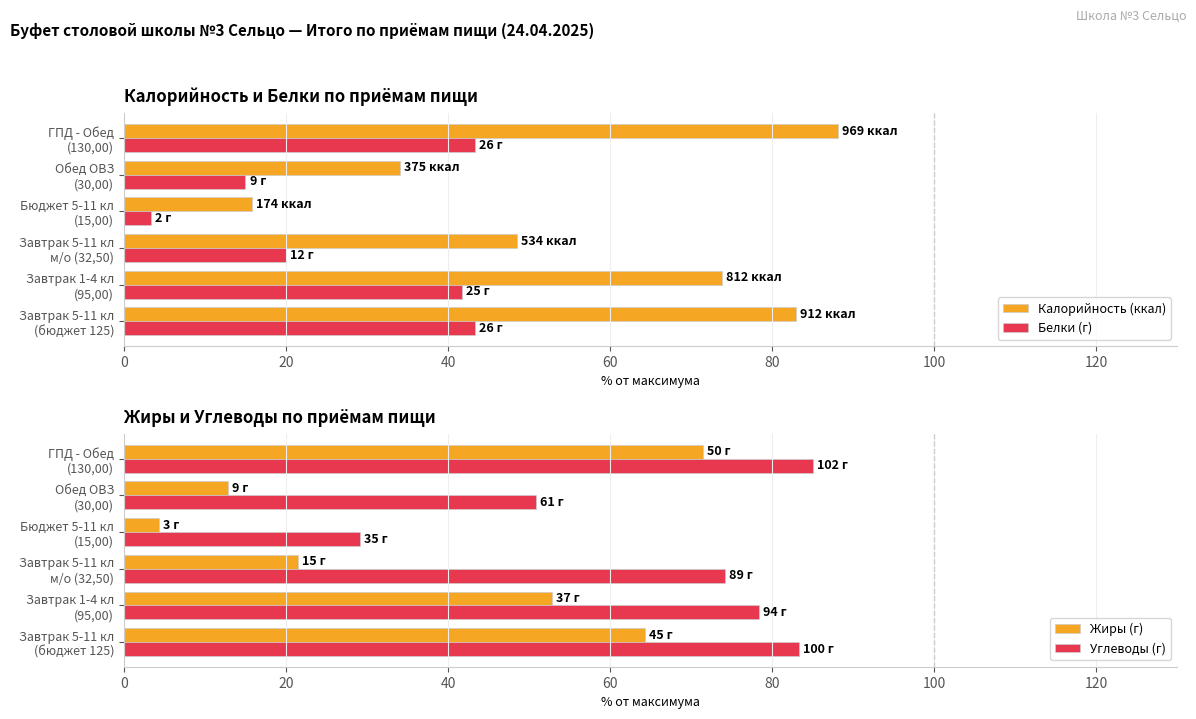

What is the difference between the maximum and minimum values in the Белки (г) series?

40.0